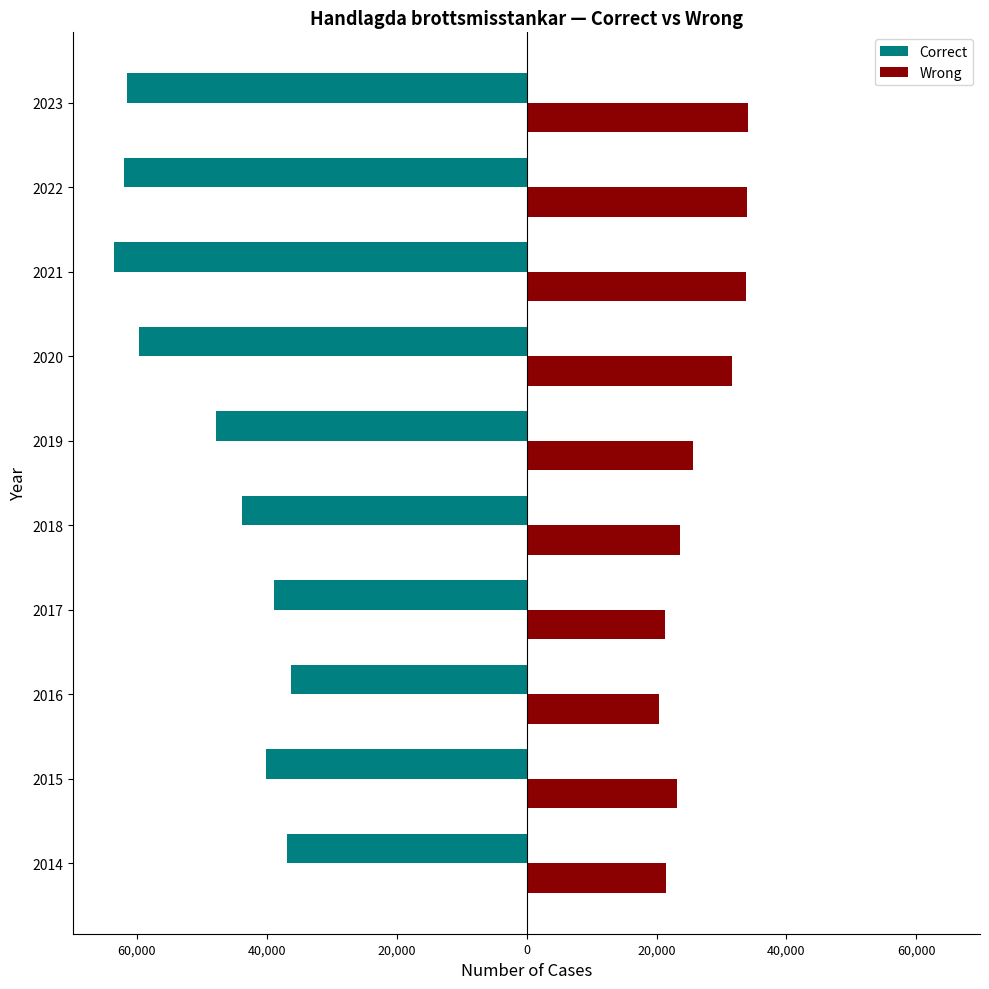

What are all the series names shown in the legend?

Correct, Wrong